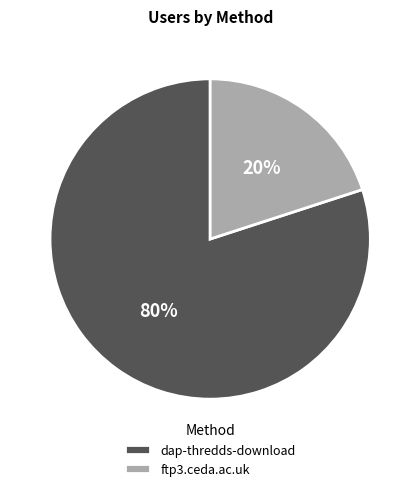

Which category has the biggest portion of the pie?

dap-thredds-download